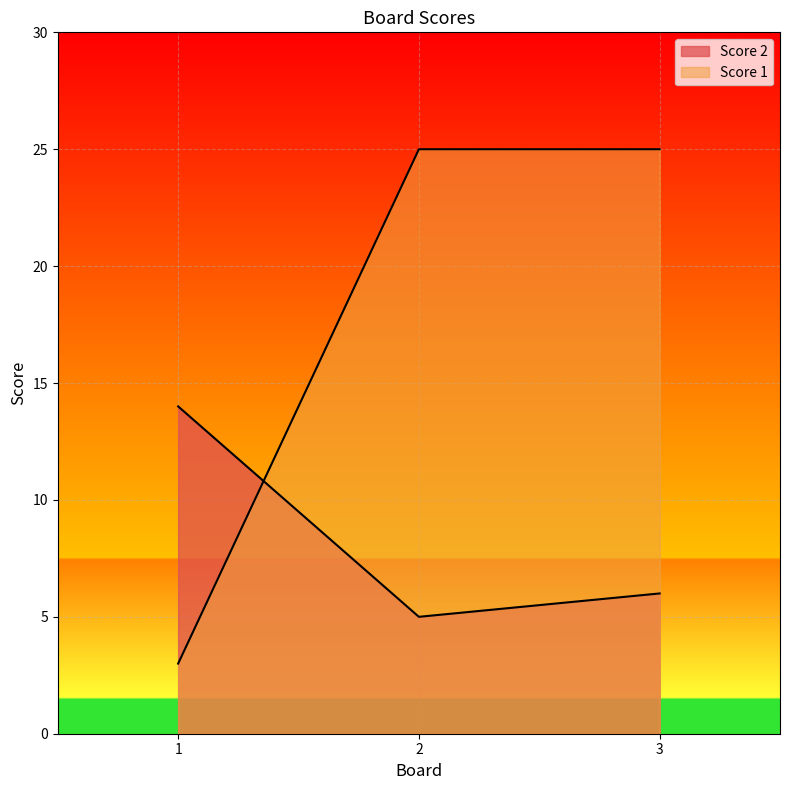

What is the minimum value for Score 2?

5